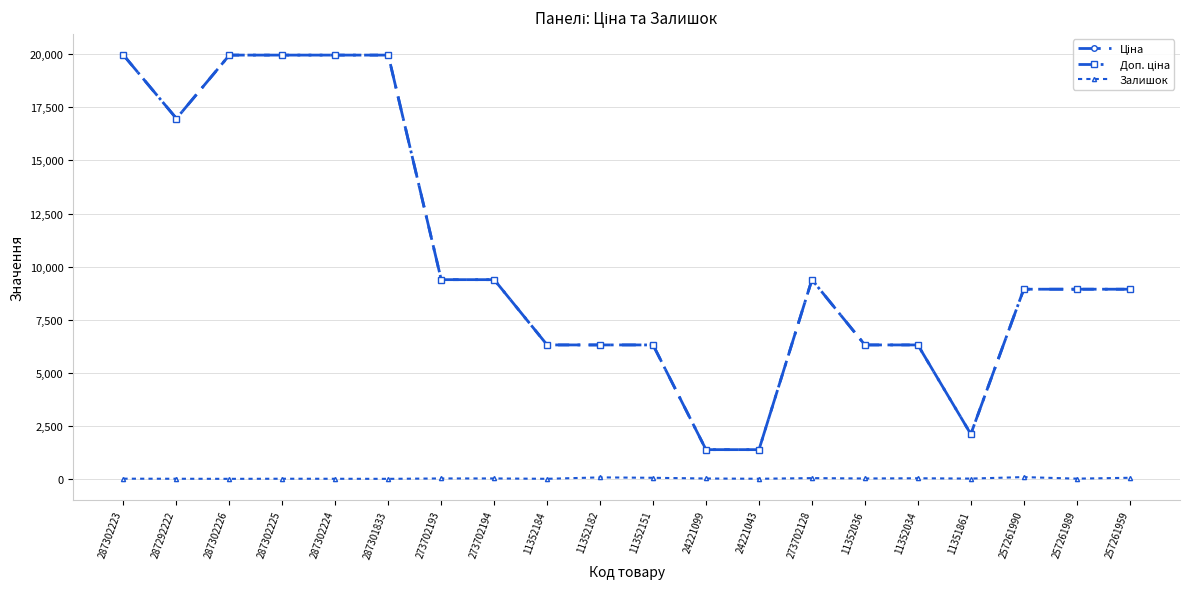

What is the maximum value shown in the chart?

19964.2